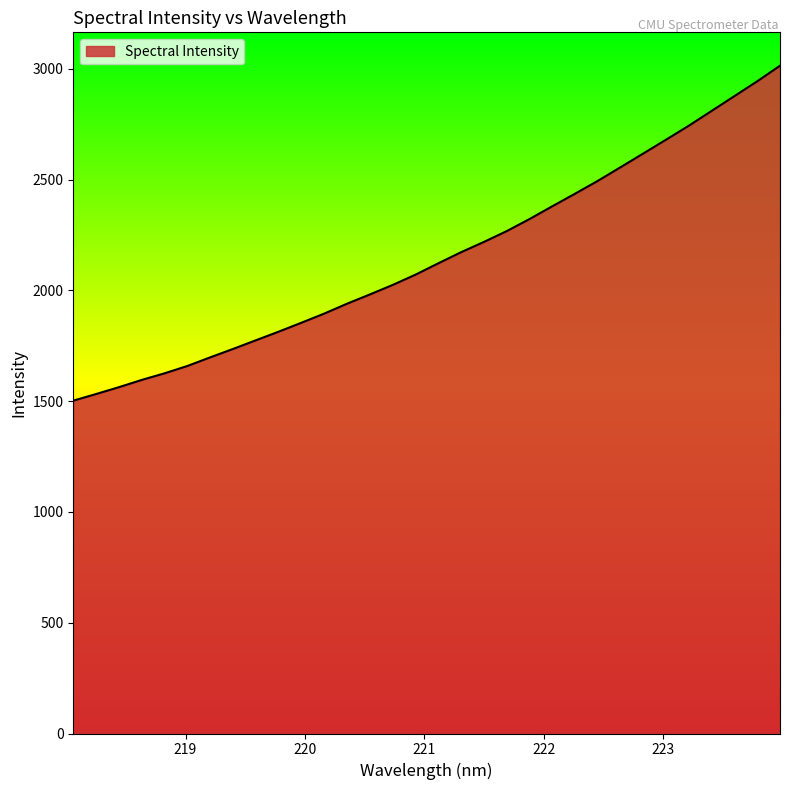

What is the difference between the maximum and minimum values?

1511.5